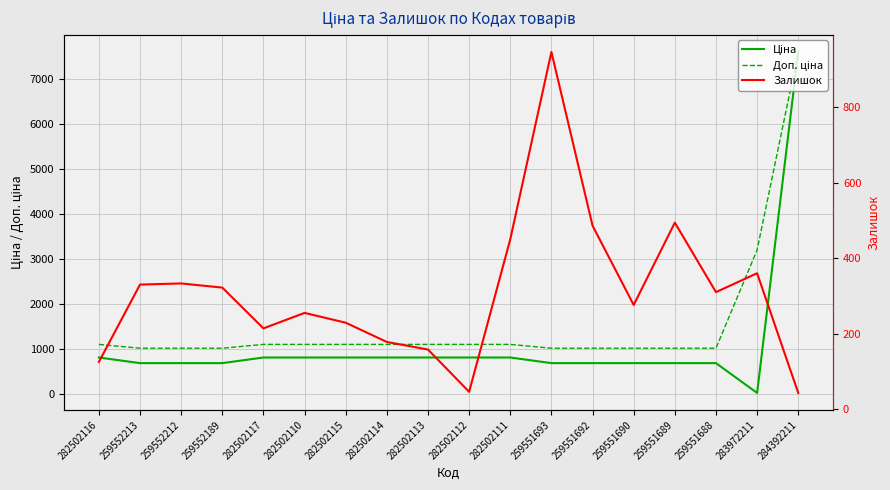

Which series has the largest total across all categories?

Доп. ціна